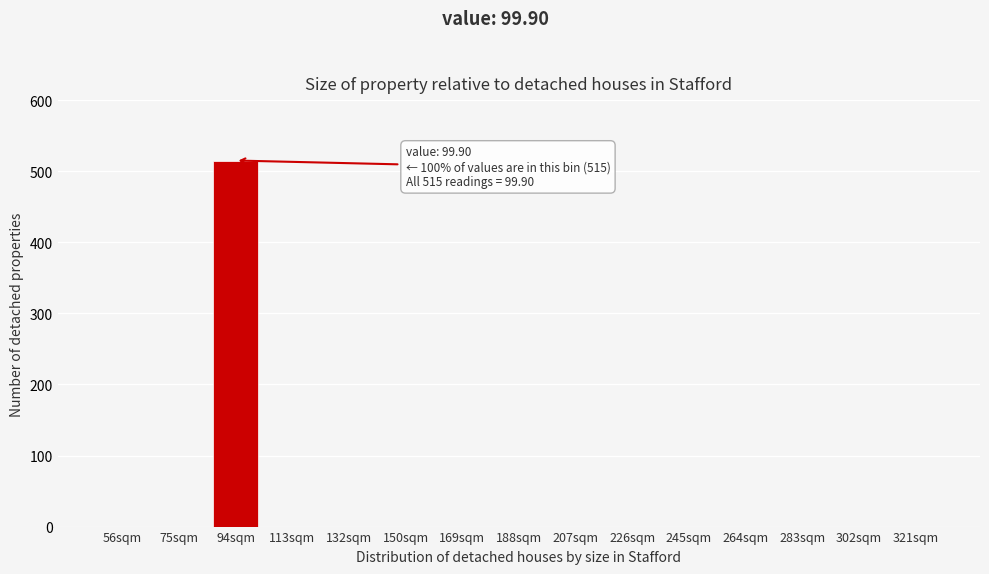

Reading right to left, list all the values displayed in this chart.

321sqm=0	302sqm=0	283sqm=0	264sqm=0	245sqm=0	226sqm=0	207sqm=0	188sqm=0	169sqm=0	150sqm=0	132sqm=0	113sqm=0	94sqm=515	75sqm=0	56sqm=0